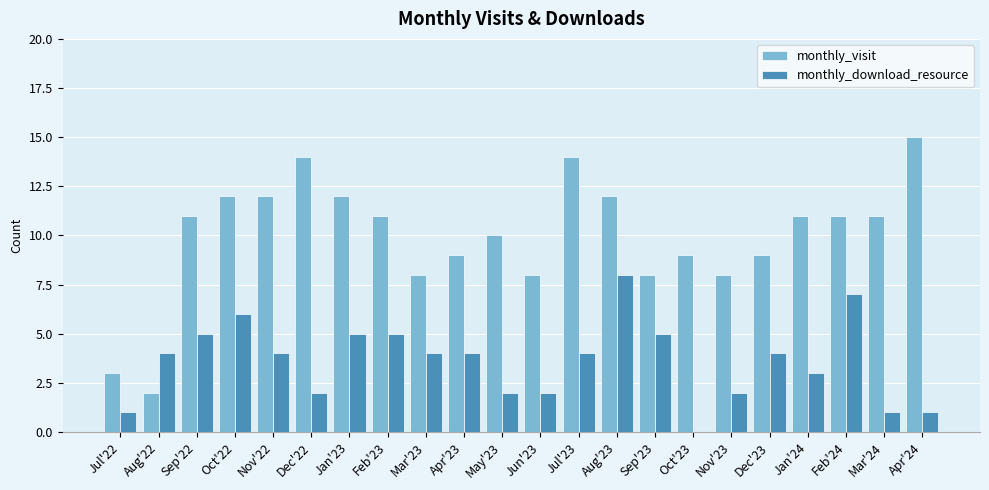

Between May'23 and Jul'23, which series saw the biggest shift?

monthly_visit